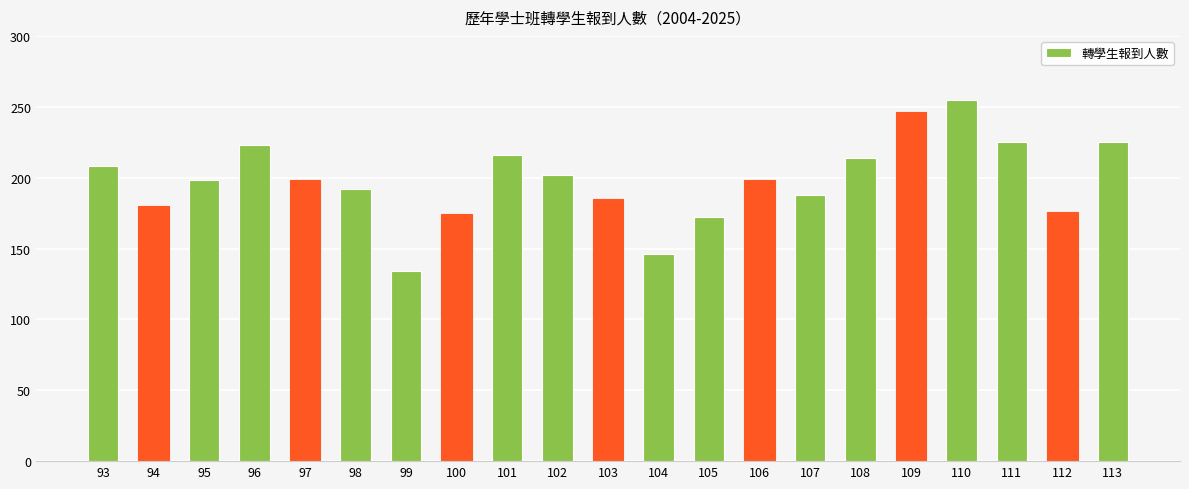

Is it true that the value at 96 is 377?

False